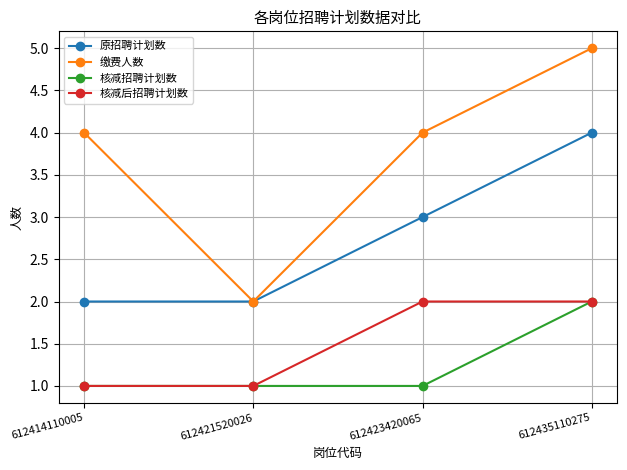

What is the value of the 核减后招聘计划数 point at the 4th from the left?

2